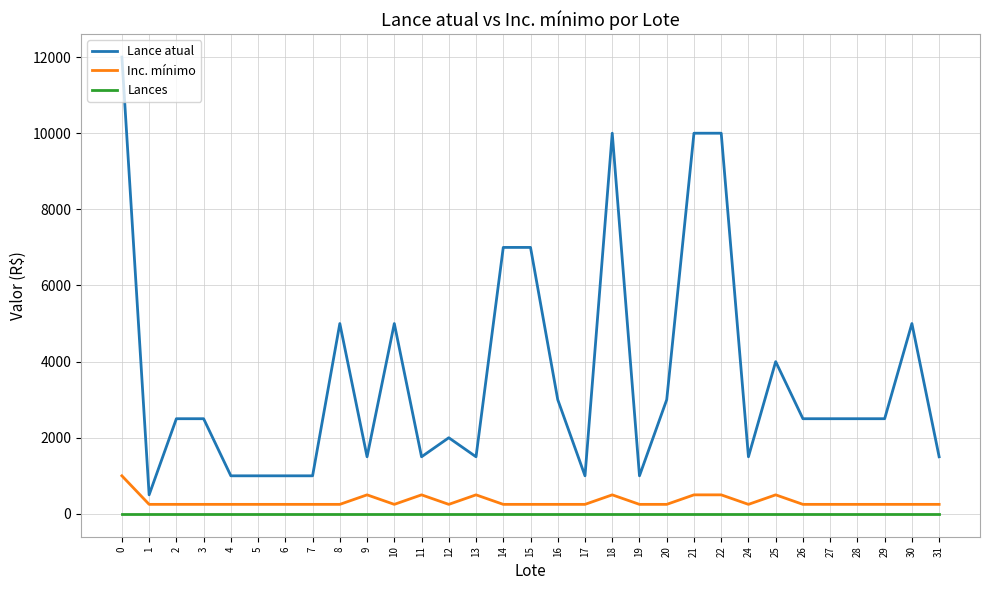

Is it true that Lances equals 0 at 11?

True